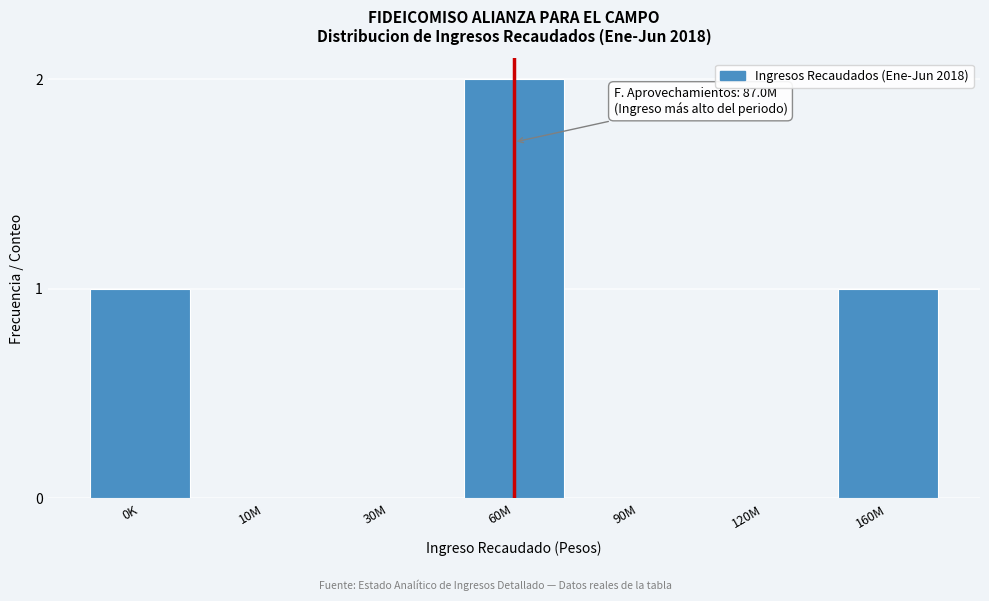

Reading left to right, extract all data points from this chart.

0K=1	10M=0	30M=0	60M=2	90M=0	120M=0	160M=1